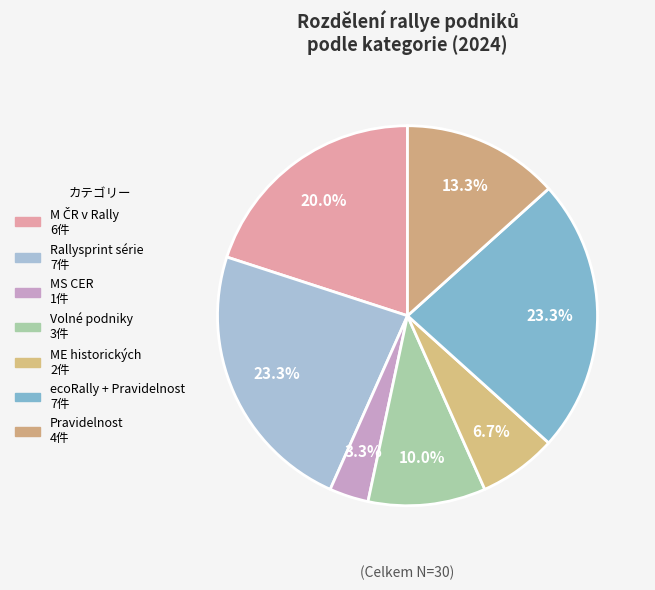

Count the number of slices in the pie.

7